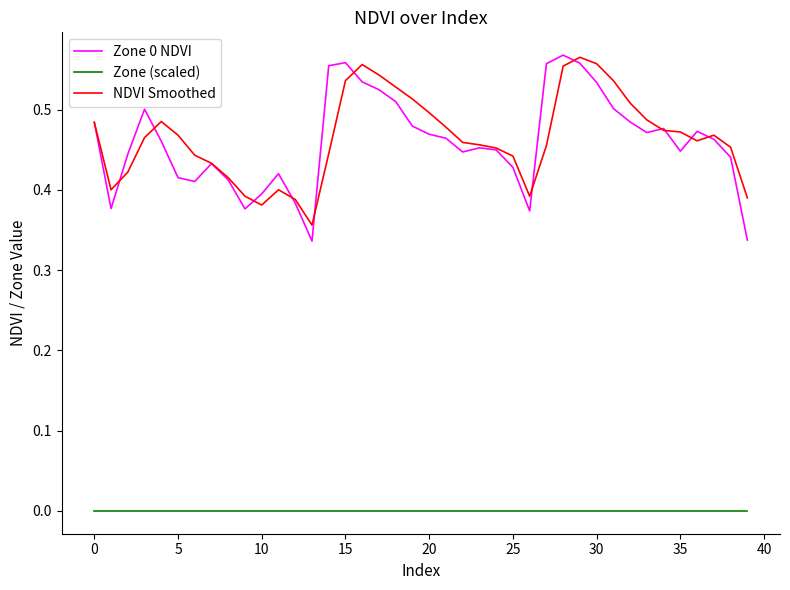

Which series has the largest range (max minus min)?

Zone 0 NDVI